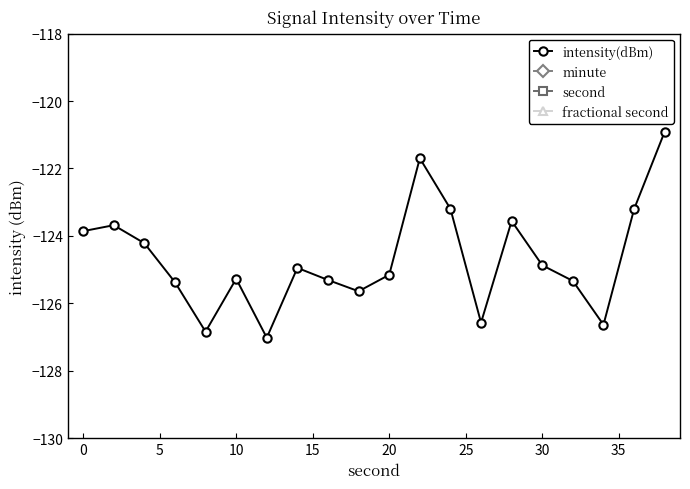

True or false: intensity(dBm) has more than 0 interior local peaks.

True